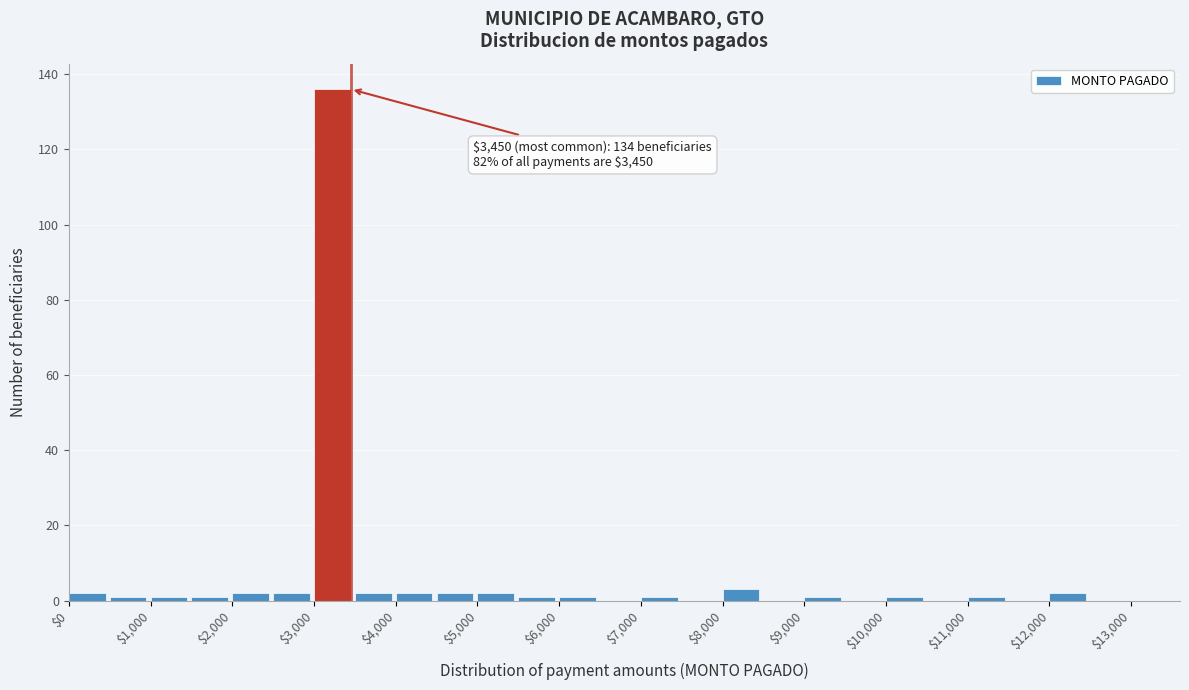

Over which range of the x-axis is the bar tallest?

3000 to 3500